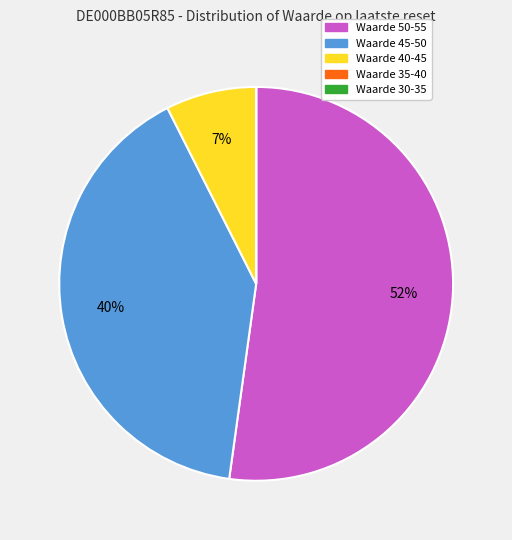

True or false: Waarde 45-50 accounts for 40% of the total.

True